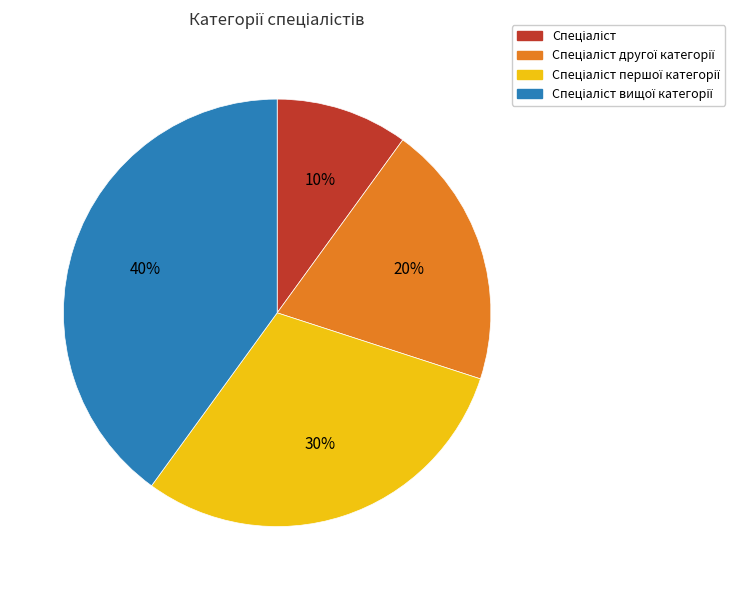

Is there any slice that represents more than half of the pie?

No